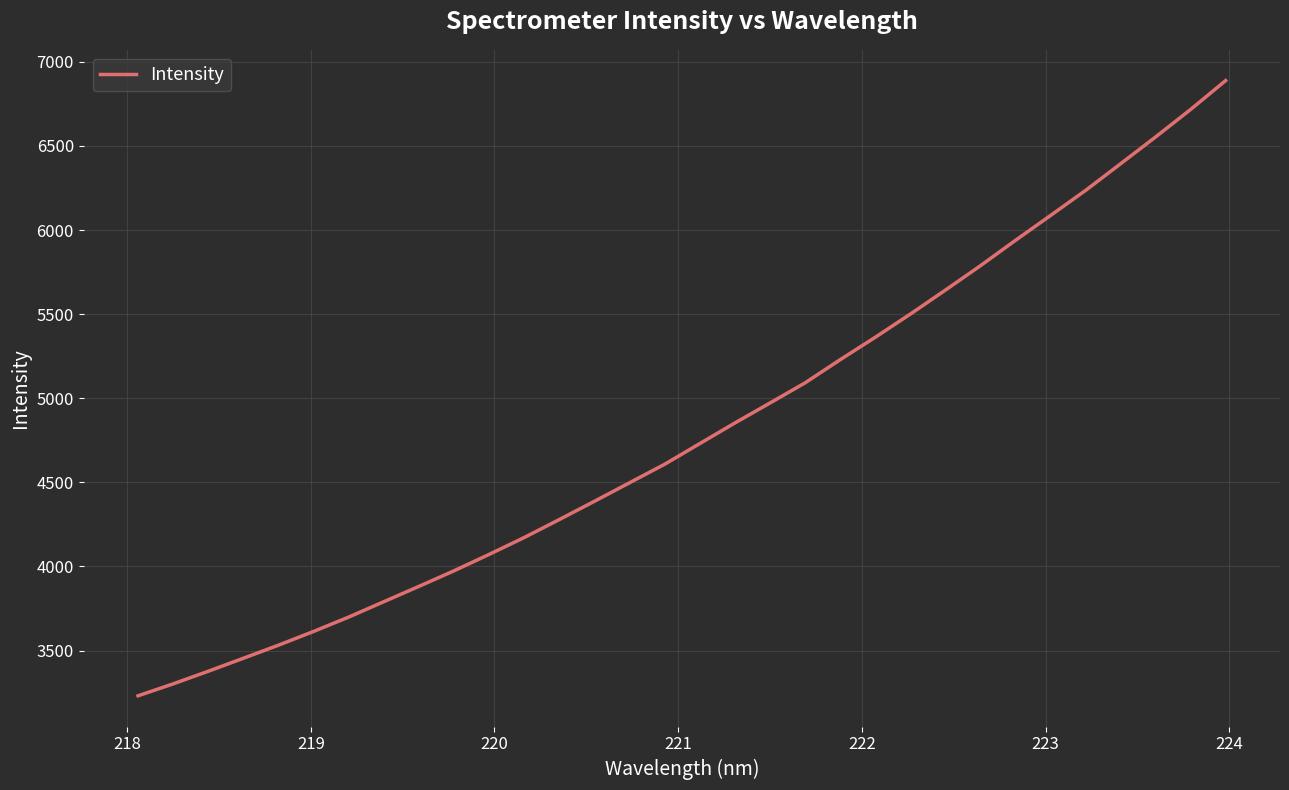

What is the maximum value shown in the chart?

6888.8